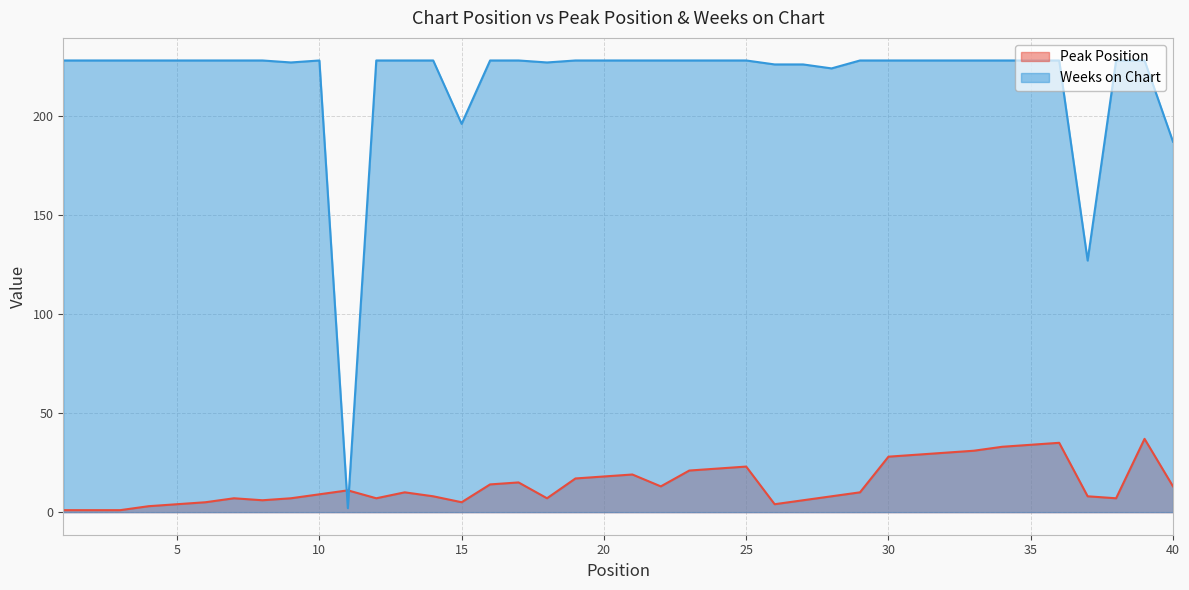

The Peak Position series shows 35 at 36. True or false?

True